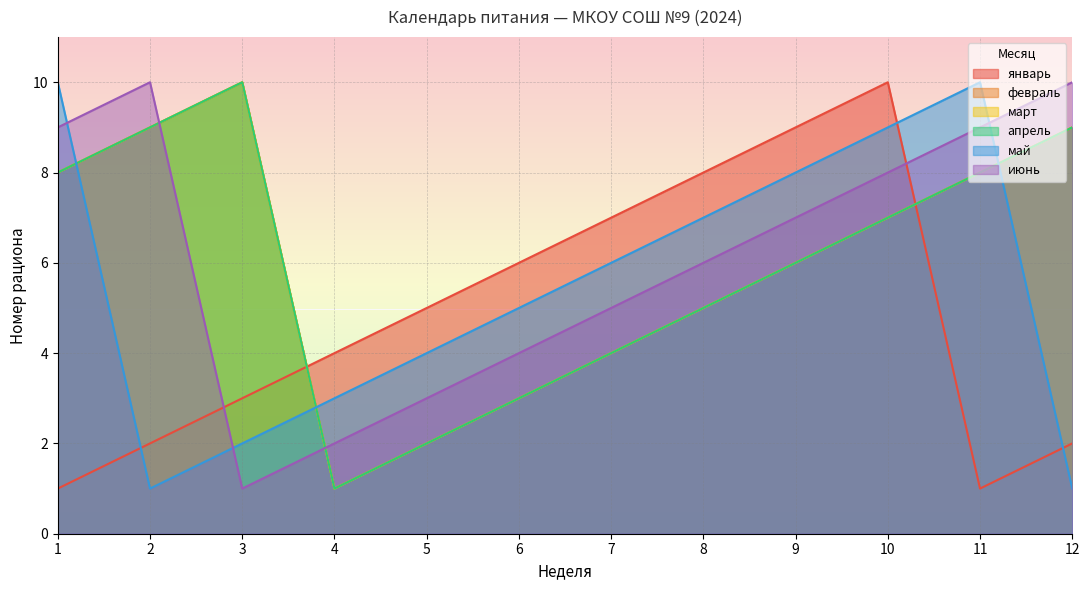

What is the sum of the февраль values at 10 and 12?

16